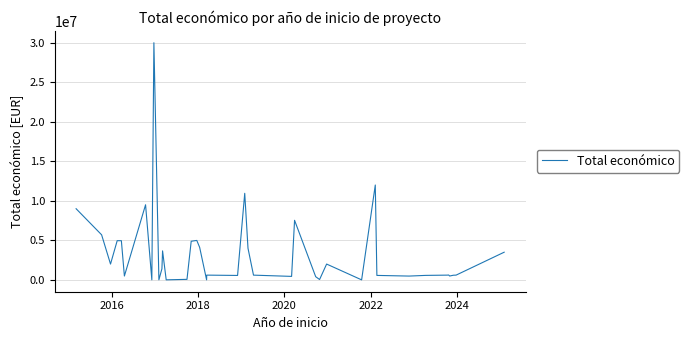

What is the difference between the maximum and minimum values?

29999528